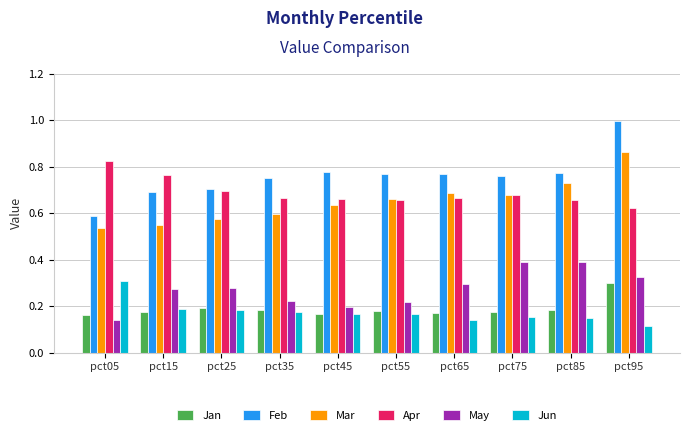

Is the value of Mar at pct45 greater than the value of May at pct85?

Yes